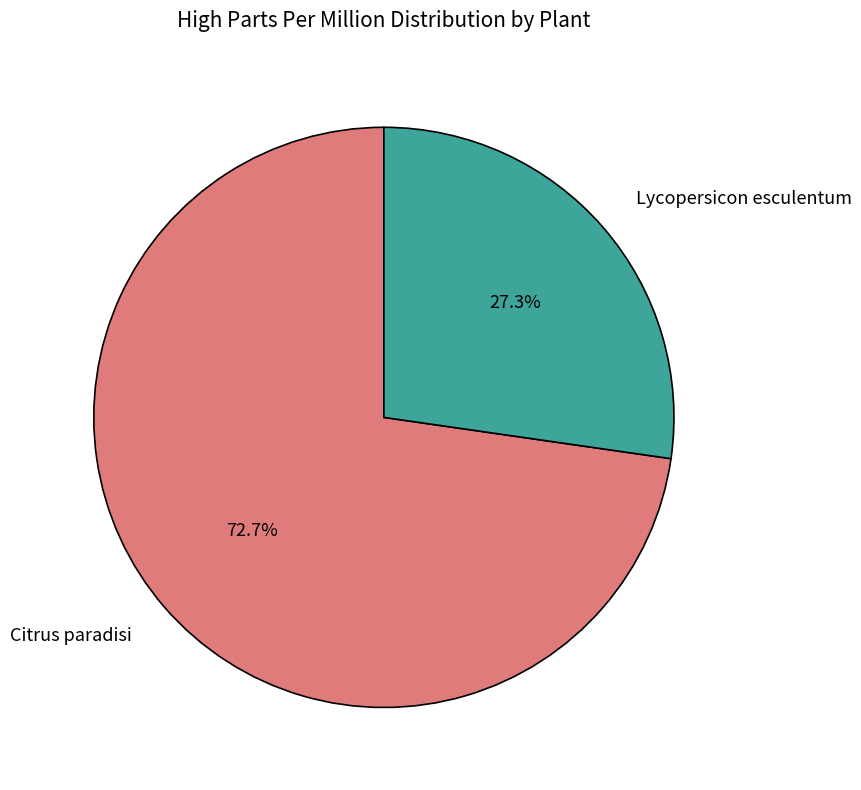

What percentage is NOT represented by Citrus paradisi?

27.3%